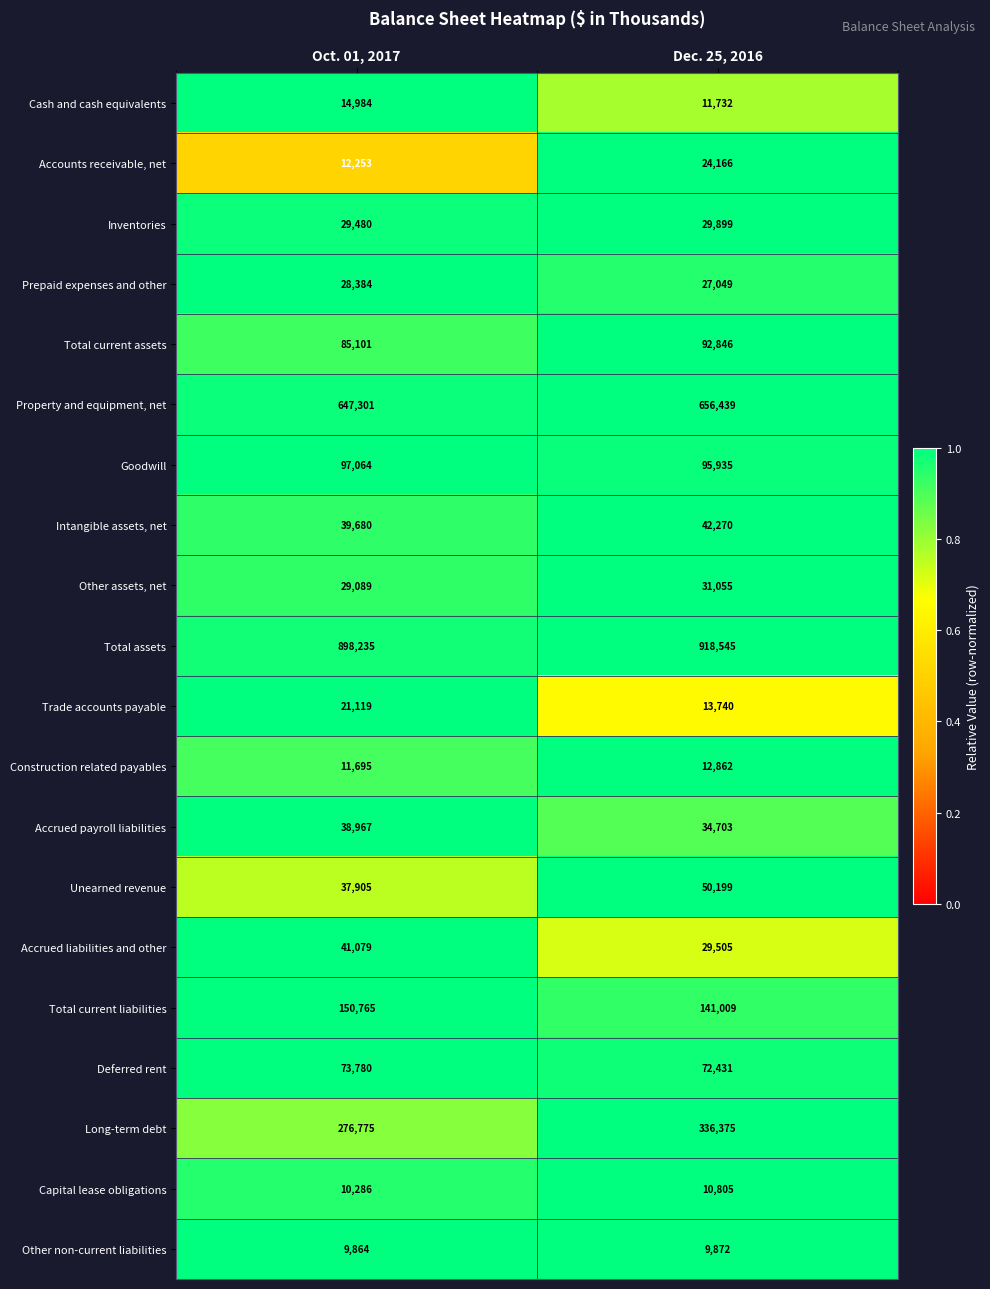

Is the value of Capital lease obligations at Dec. 25, 2016 greater than the value of Construction related payables at Oct. 01, 2017?

No